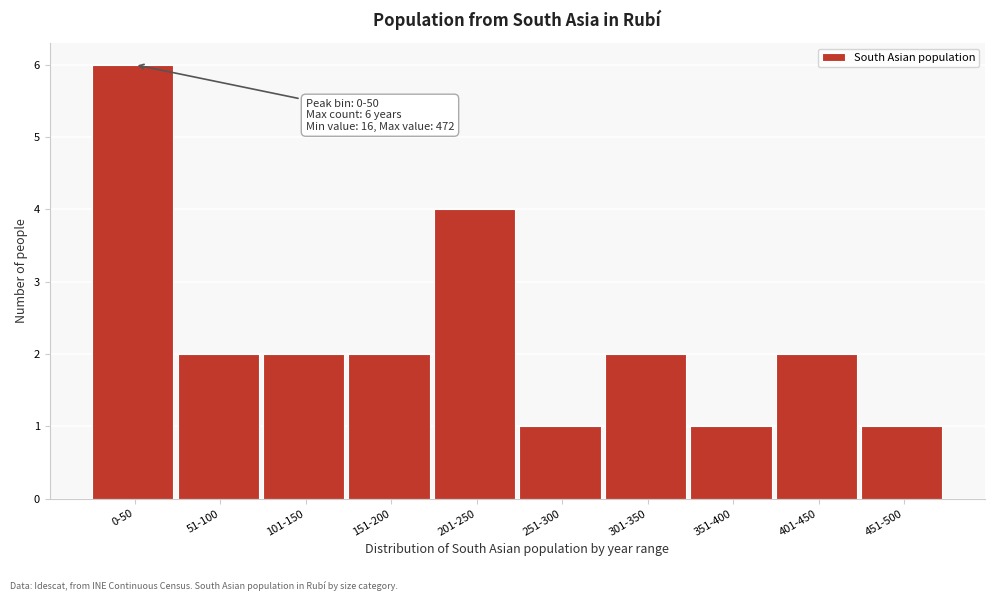

Reading right to left, what are all the values shown in this chart?

1	2	1	2	1	4	2	2	2	6